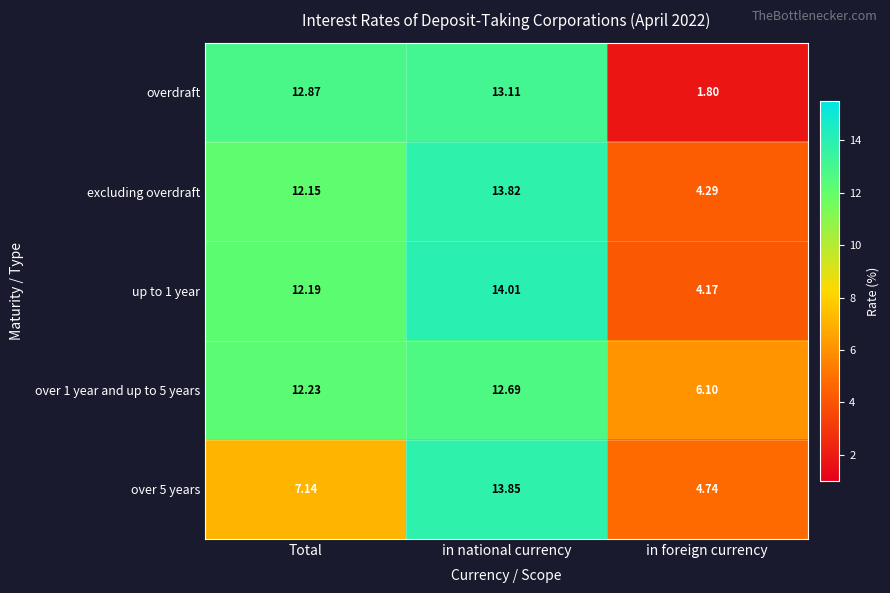

Rank the categories by excluding overdraft value from highest to lowest.

in national currency, Total, in foreign currency